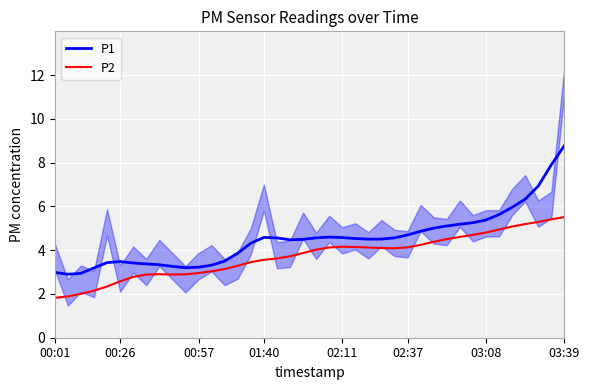

Which series has the largest range (max minus min)?

P1